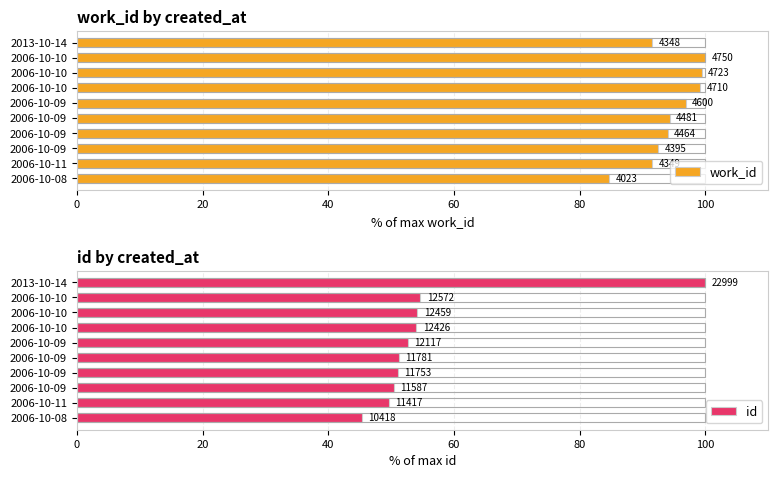

What are all the series names shown in the legend?

work_id, id